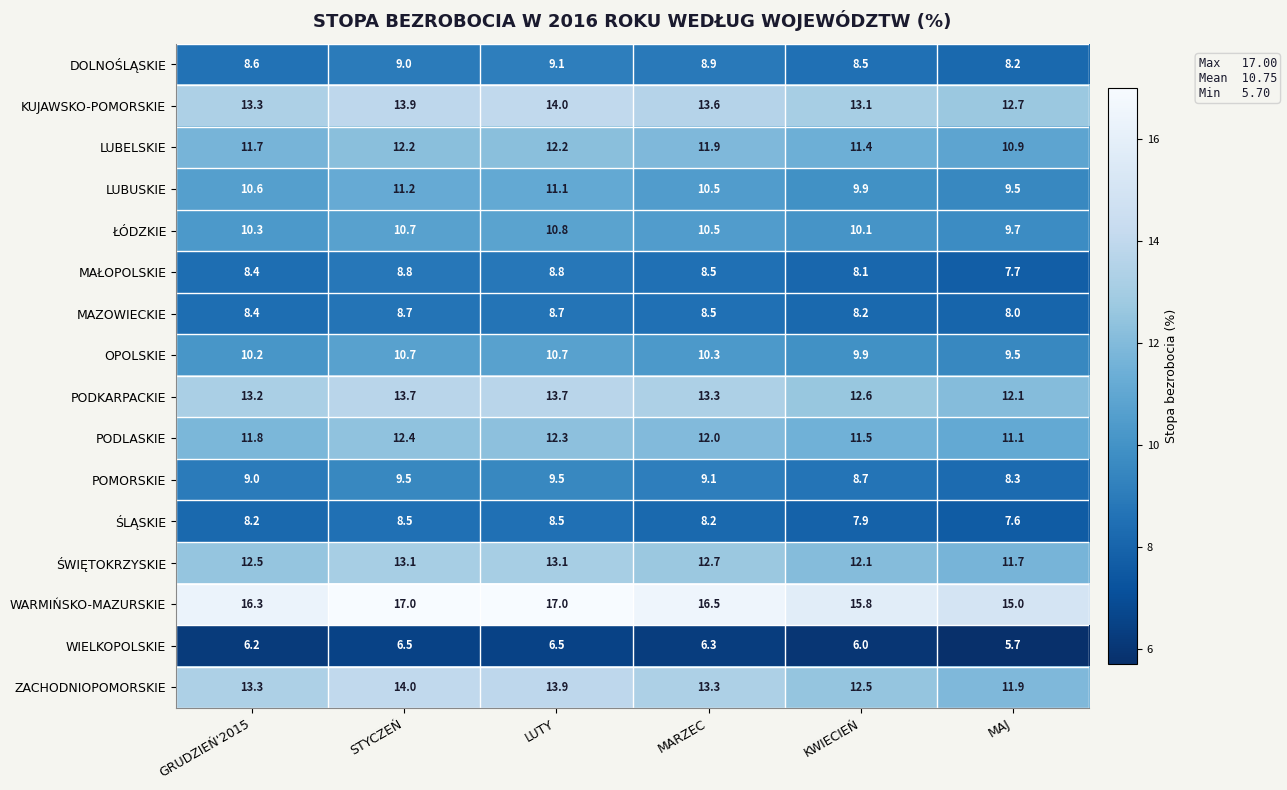

Is the value of OPOLSKIE at STYCZEŃ greater than the value of MAŁOPOLSKIE at GRUDZIEŃ'2015?

Yes